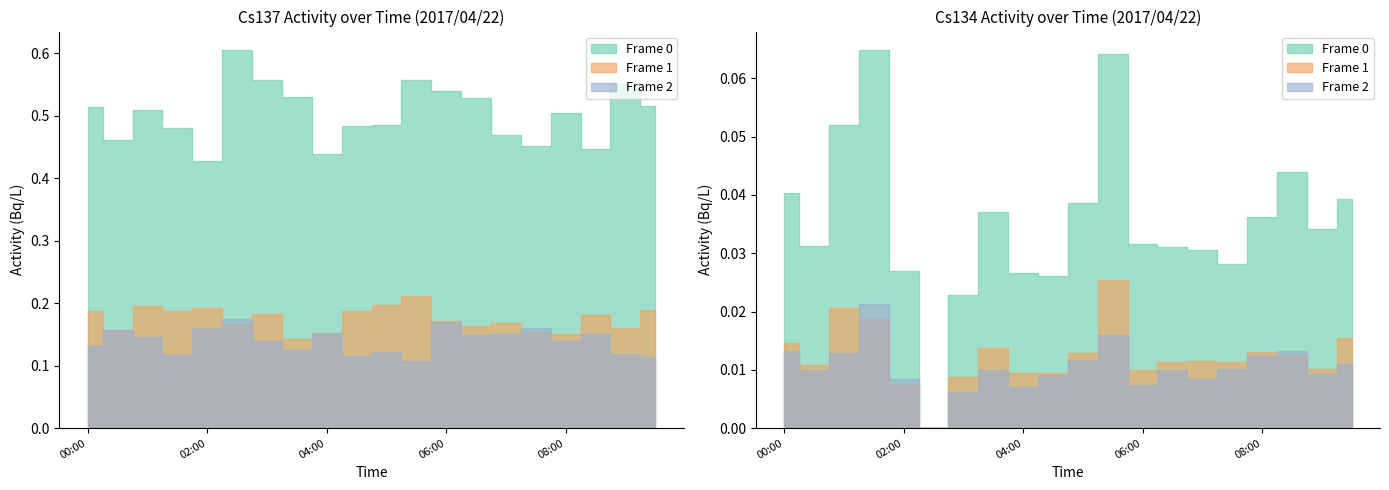

True or false: Cs137(Bq/L) and Cs134(Bq/L) cross at least once.

False